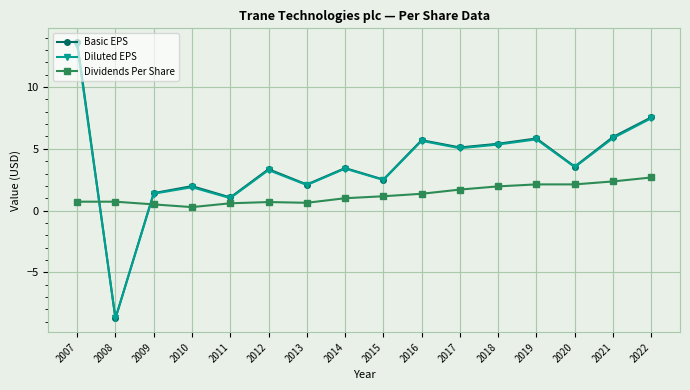

What is the average value of the Diluted EPS series?

3.7